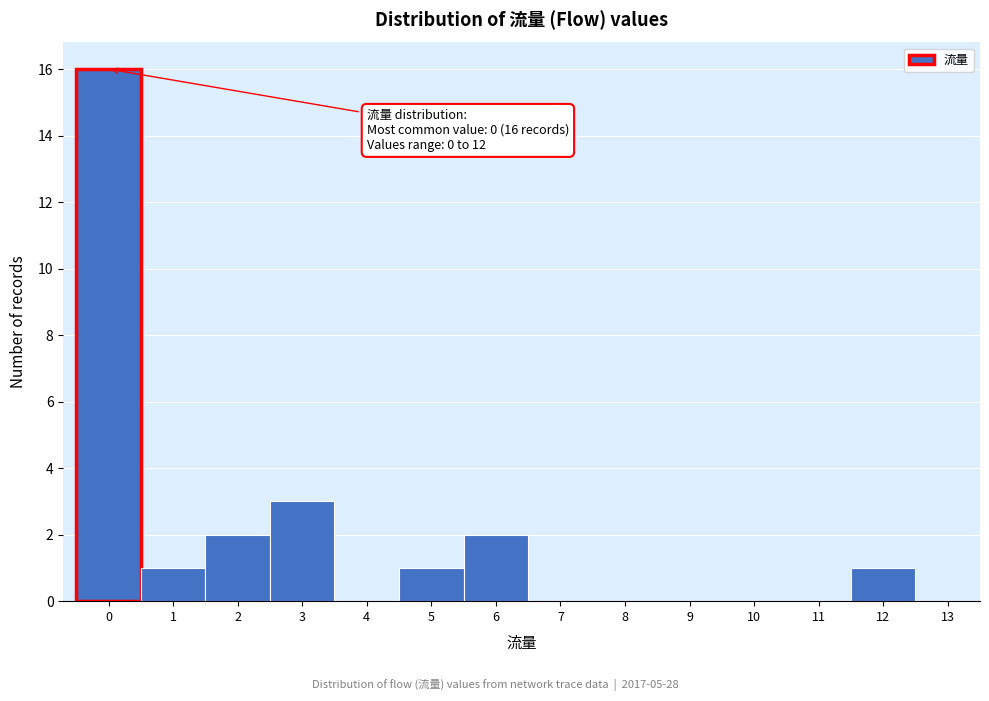

Over which range of the x-axis is the bar tallest?

-0.5 to 0.5